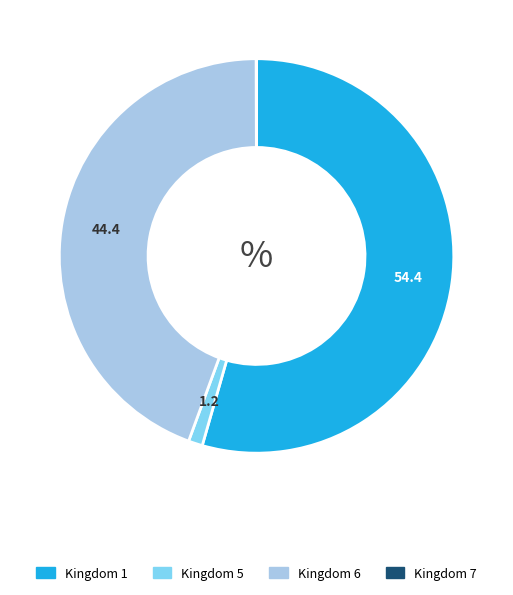

What is the largest slice in the pie chart?

Kingdom 1